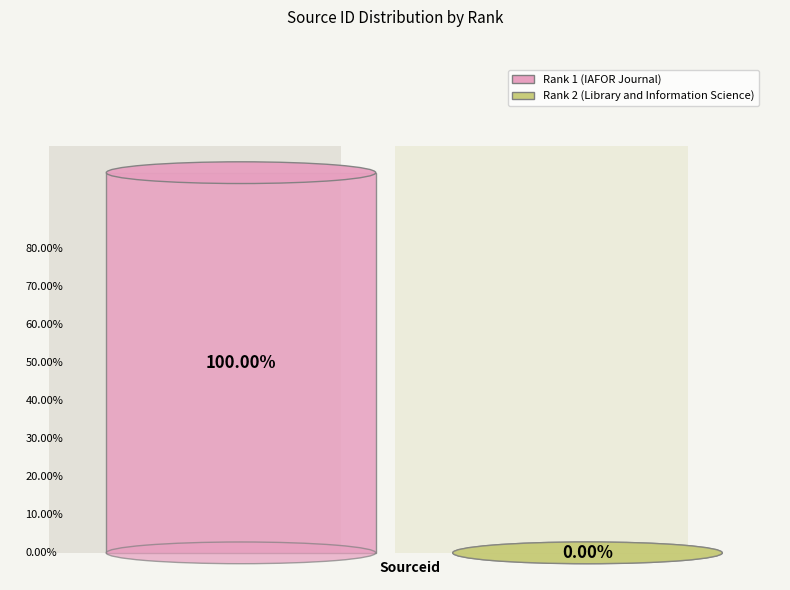

What percentage is the 1 slice, to the nearest percent?

100%